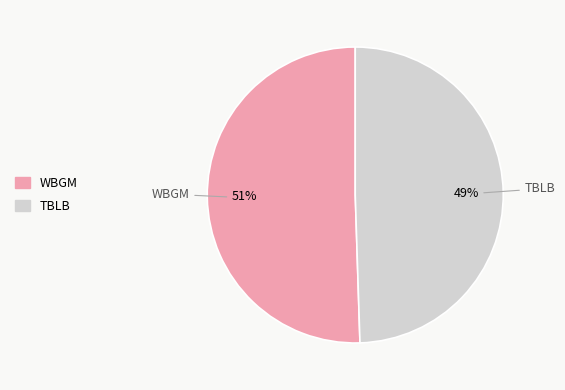

Between WBGM and TBLB, which is larger?

WBGM